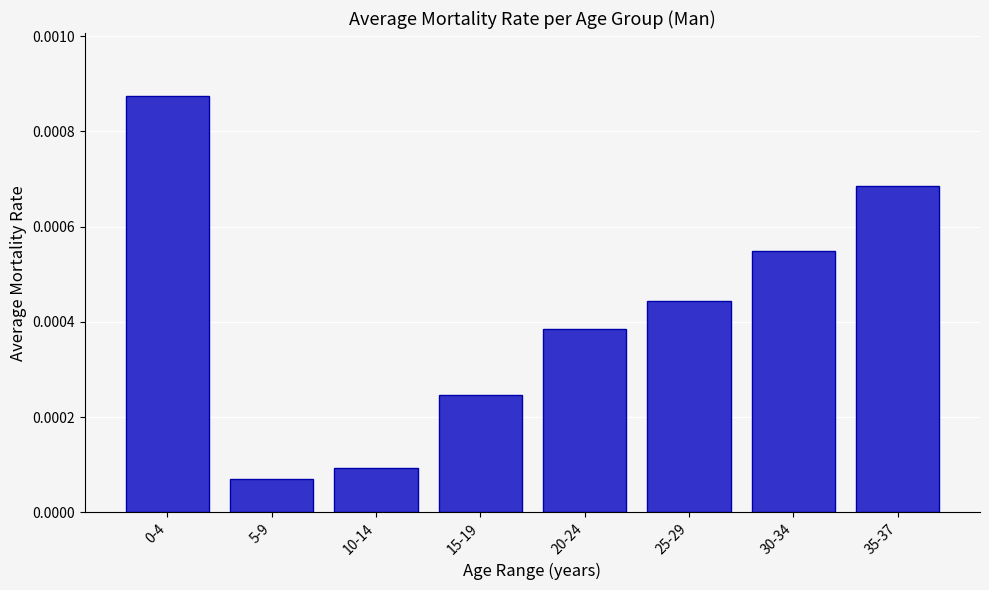

Between 35-37 and 30-34, which is larger?

35-37